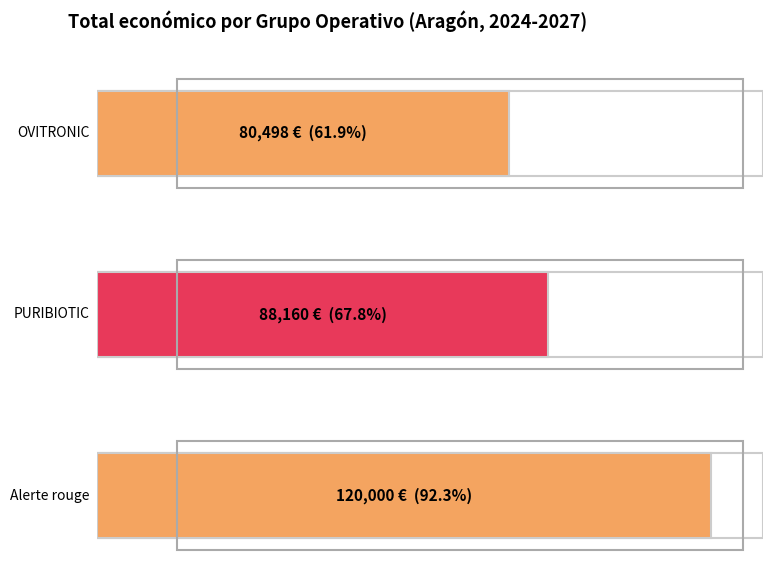

How many values are between 80498 and 120000?

3